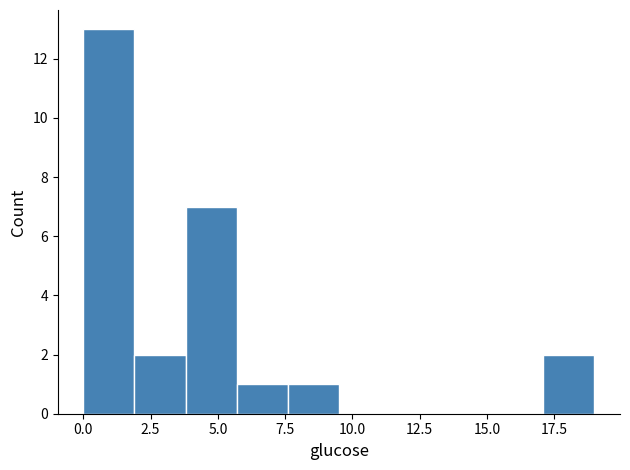

Around what value on the x-axis is the tallest bar? Give the approximate position of its centre, as read against the axis.

1.0